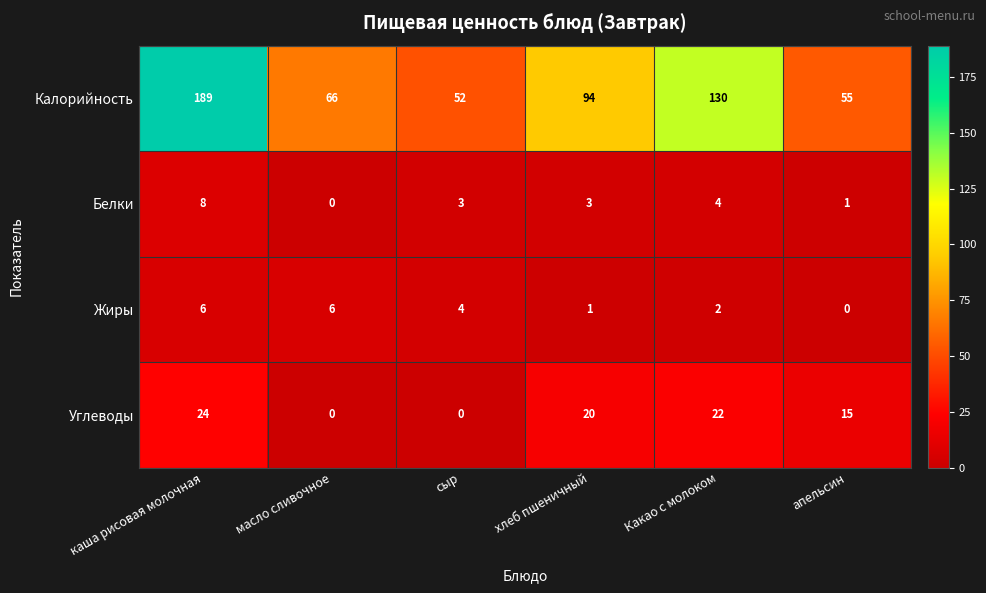

Count the number of categories in the chart.

6